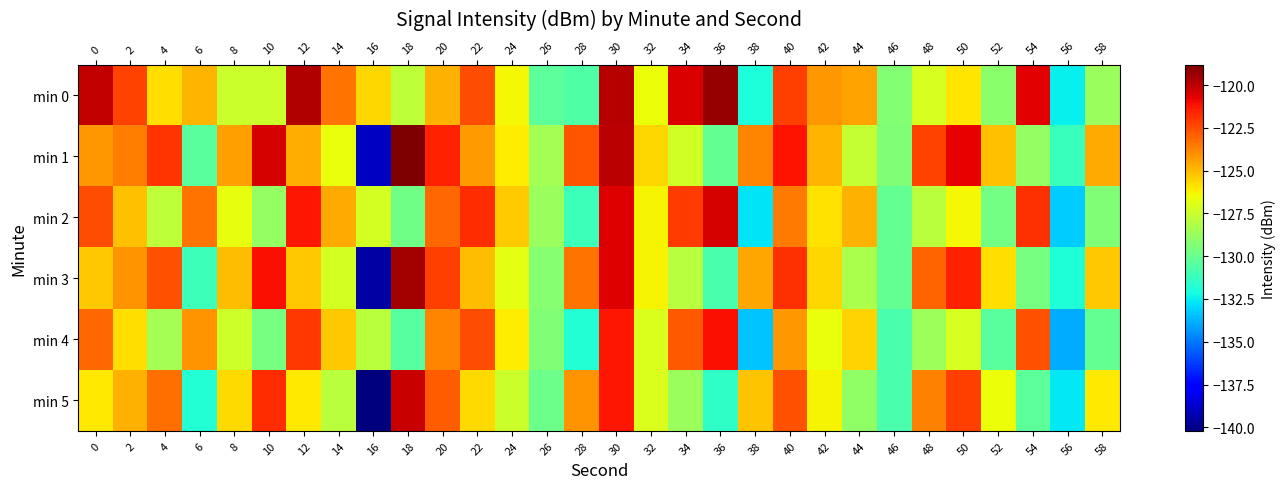

What is the spread (max minus min) of values at 56?

2.7